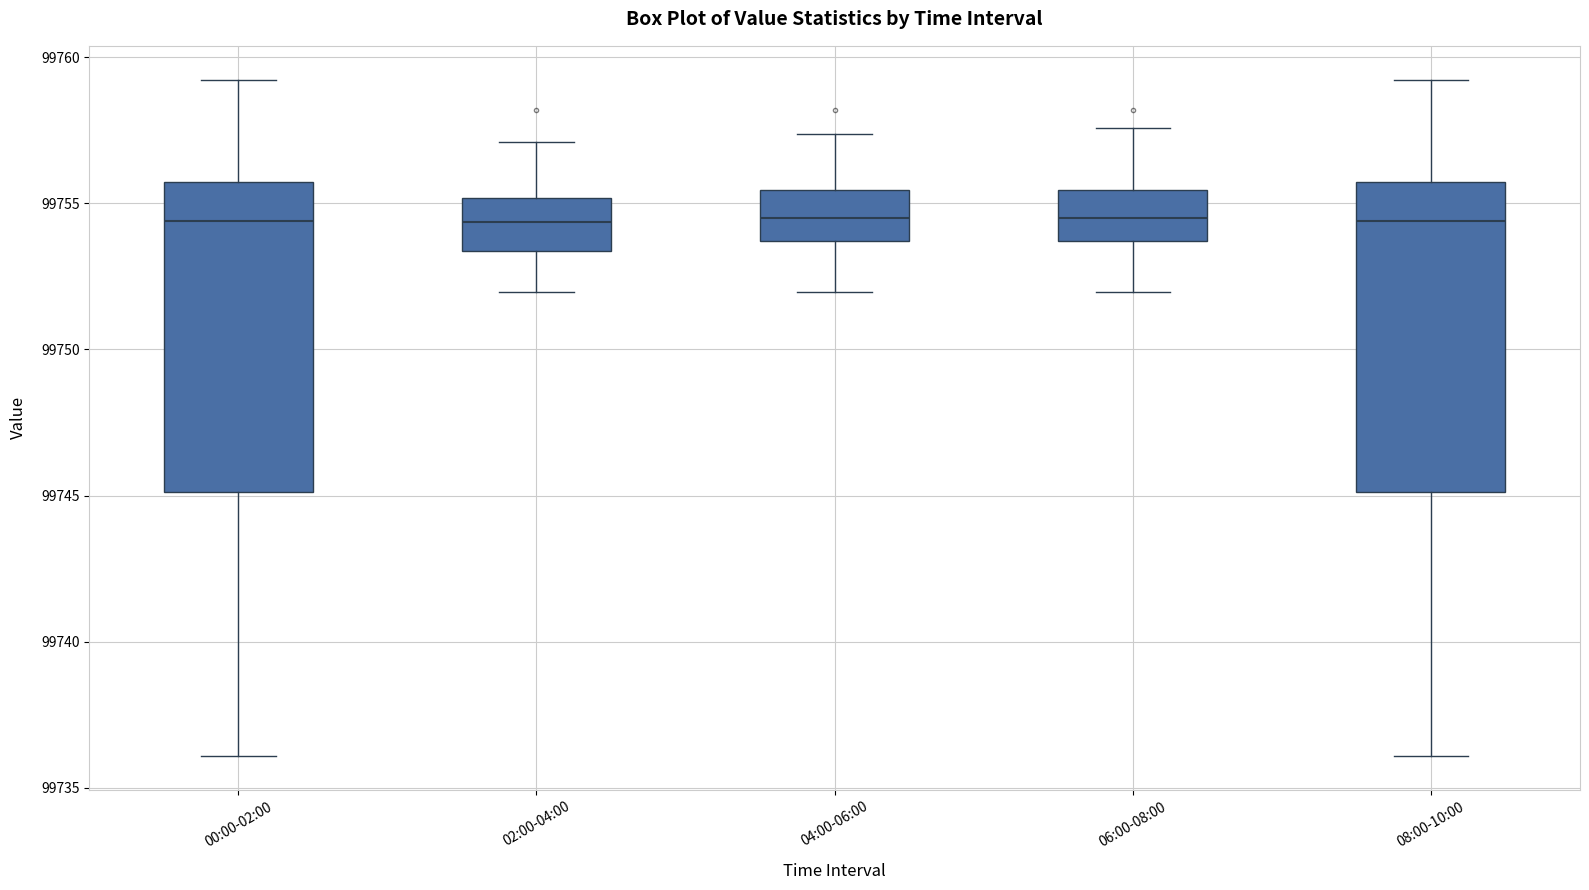

Reading left to right, transcribe this box plot: for each box, give where its median line is, the range the box spans, and where its two whiskers end, as read against the y-axis. The values are not printed on the chart, so give them approximately, as read against the axis.

00:00-02:00: median 99754.5, box 99745.0 to 99755.5, whiskers 99736.0 to 99759.0
02:00-04:00: median 99754.5, box 99753.5 to 99755.0, whiskers 99752.0 to 99757.0
04:00-06:00: median 99754.5, box 99753.5 to 99755.5, whiskers 99752.0 to 99757.5
06:00-08:00: median 99754.5, box 99753.5 to 99755.5, whiskers 99752.0 to 99757.5
08:00-10:00: median 99754.5, box 99745.0 to 99755.5, whiskers 99736.0 to 99759.0